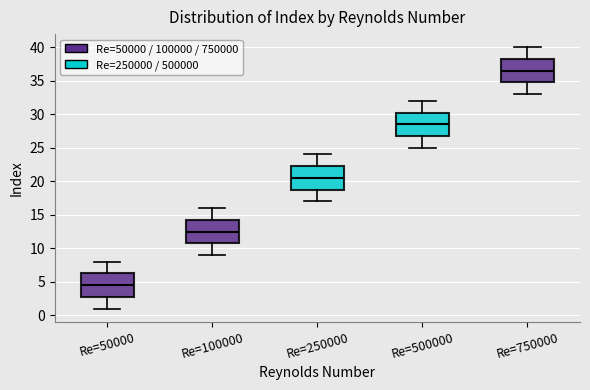

Reading left to right, transcribe this box plot: for each box, give where its median line is, the range the box spans, and where its two whiskers end, as read against the y-axis. The values are not printed on the chart, so give them approximately, as read against the axis.

Re=50000: median 4.5, box 3.0 to 6.5, whiskers 1.0 to 8.0
Re=100000: median 12.5, box 11.0 to 14.5, whiskers 9.0 to 16.0
Re=250000: median 20.5, box 19.0 to 22.5, whiskers 17.0 to 24.0
Re=500000: median 28.5, box 27.0 to 30.5, whiskers 25.0 to 32.0
Re=750000: median 36.5, box 35.0 to 38.5, whiskers 33.0 to 40.0